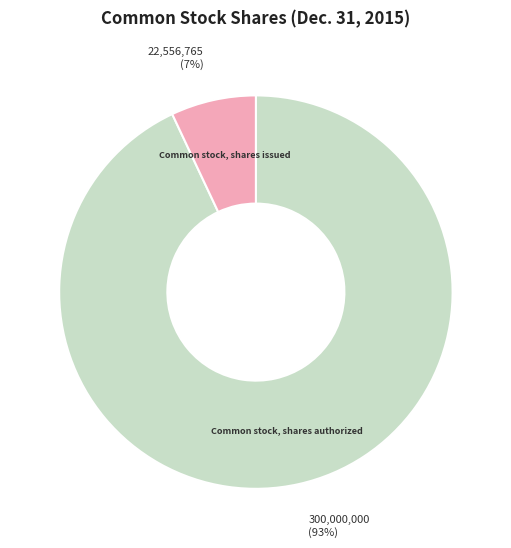

How many segments does this pie chart have?

2